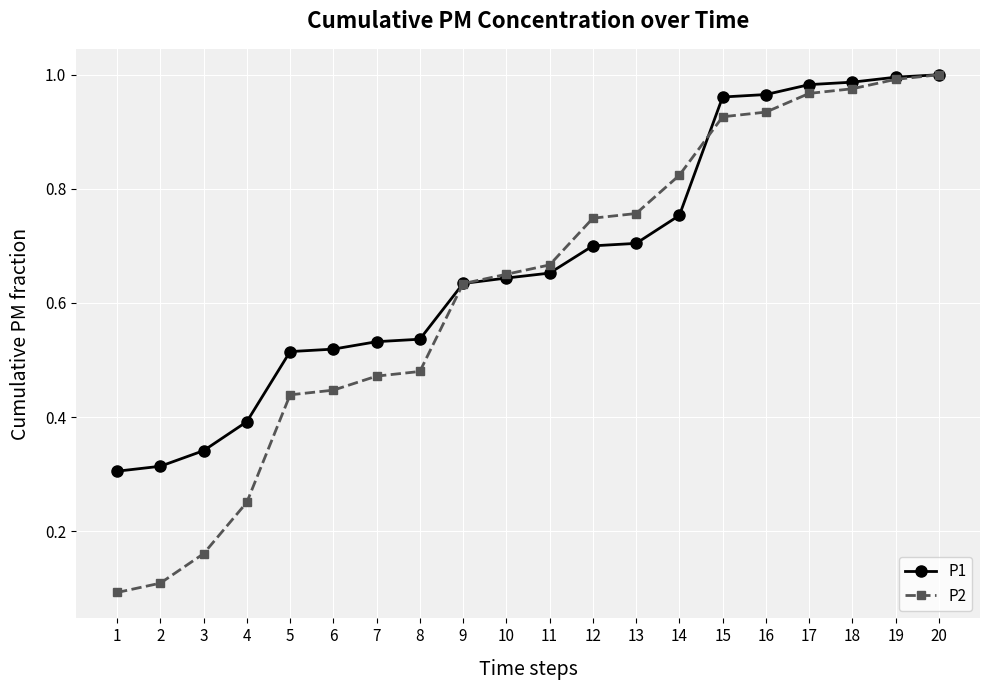

Which series has the largest range (max minus min)?

P2